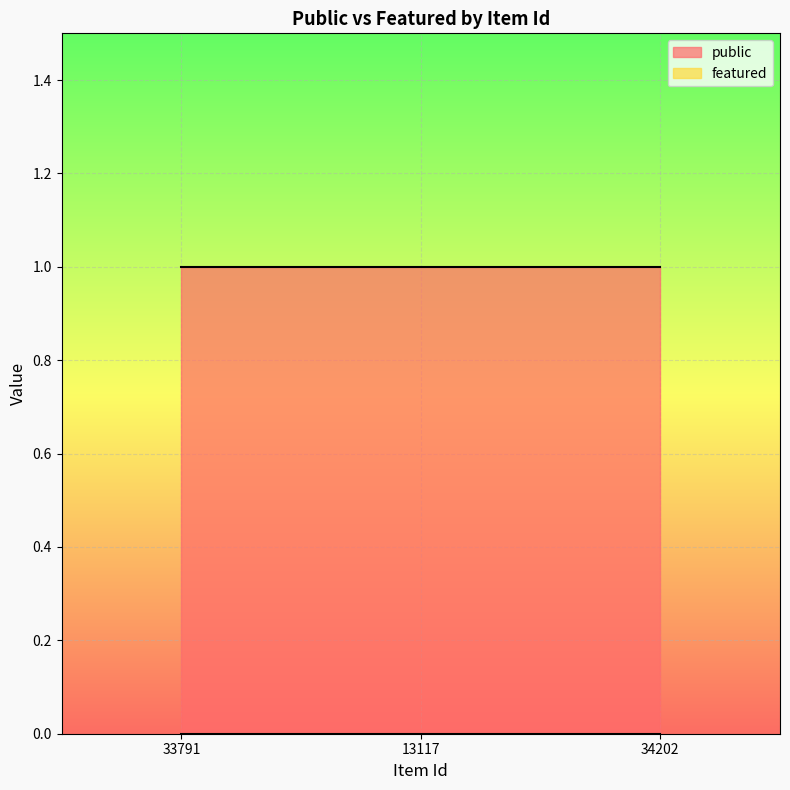

Between 13117 and 34202, which series saw the biggest shift?

public